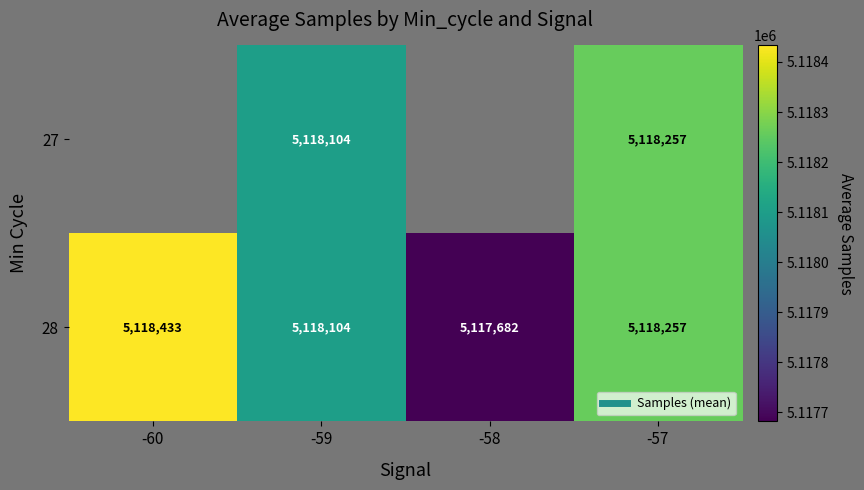

True or false: 28 has a value of 8648152.9 at -60.

False